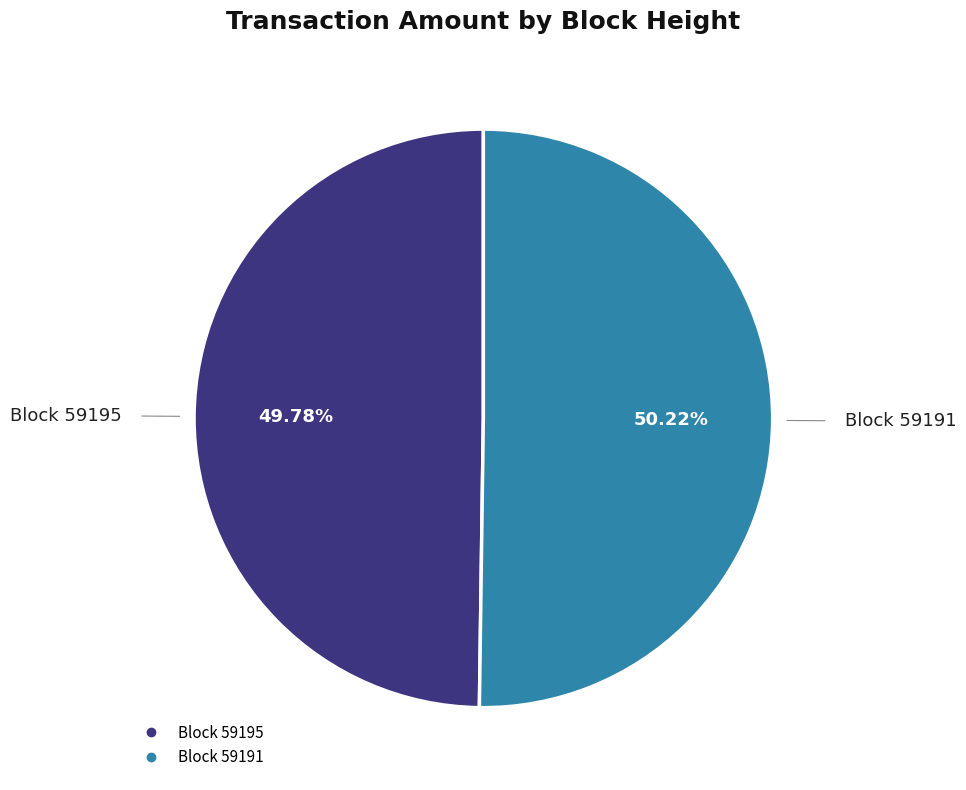

Is there a majority slice in this chart?

Yes